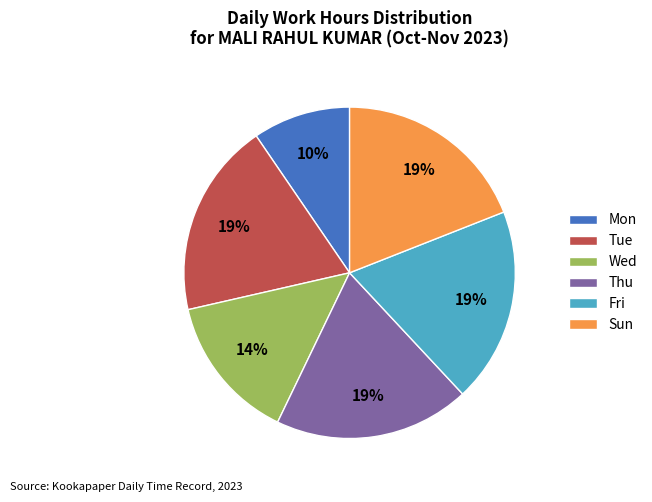

Does any single category account for the majority?

No